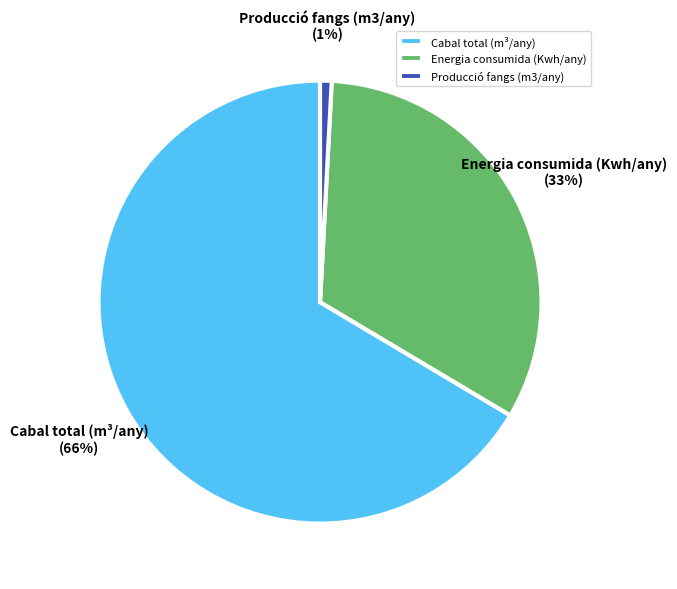

Is it true that Cabal total (m³/any) is 57% of the pie?

False